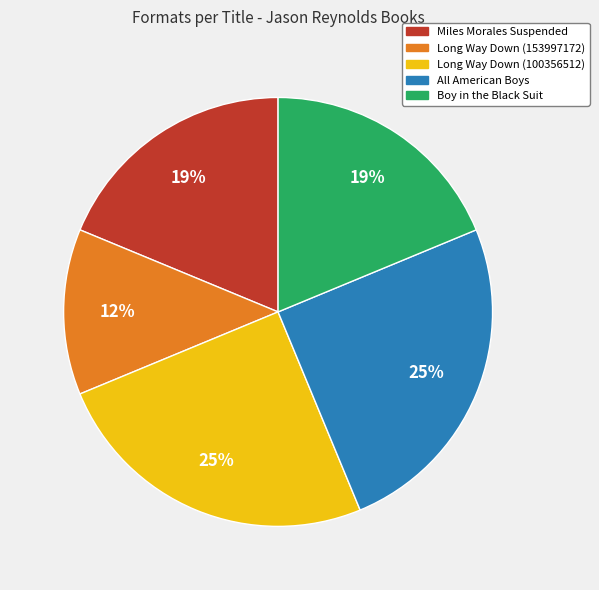

How many segments does this pie chart have?

5